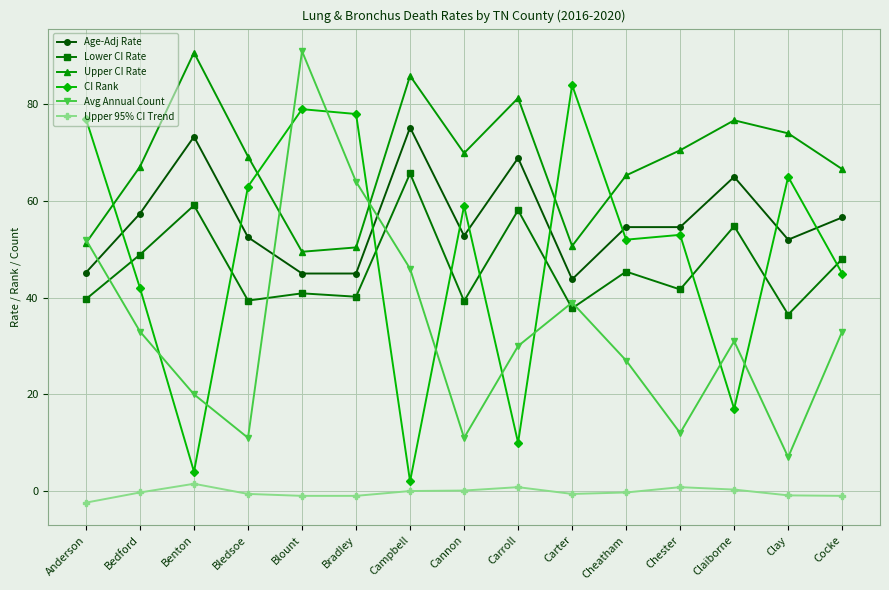

What are all the series names shown in the legend?

Age-Adj Rate, Lower CI Rate, Upper CI Rate, CI Rank, Avg Annual Count, Upper 95% CI Trend